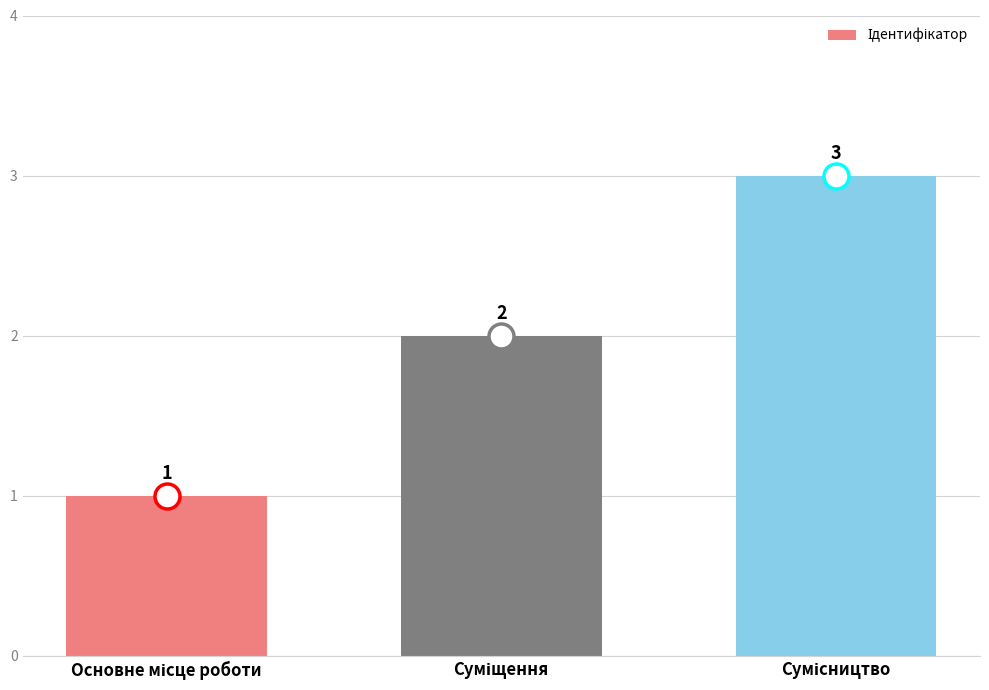

What is the sum of all values?

6